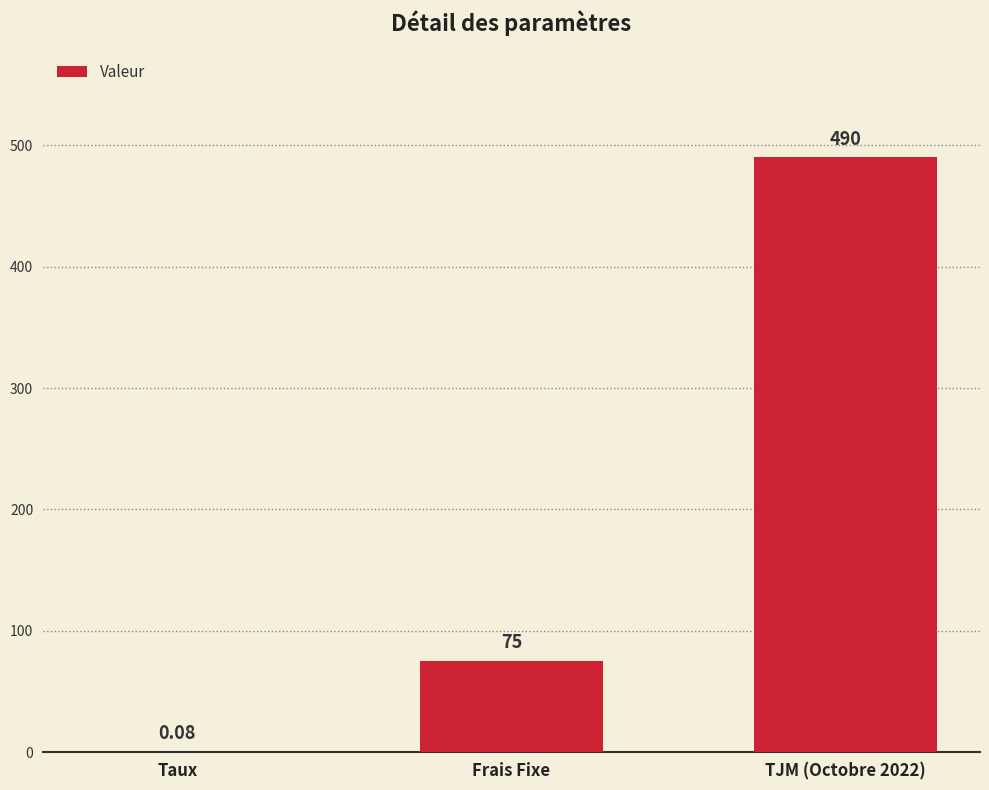

Between TJM (Octobre 2022) and Taux, which is larger?

TJM (Octobre 2022)